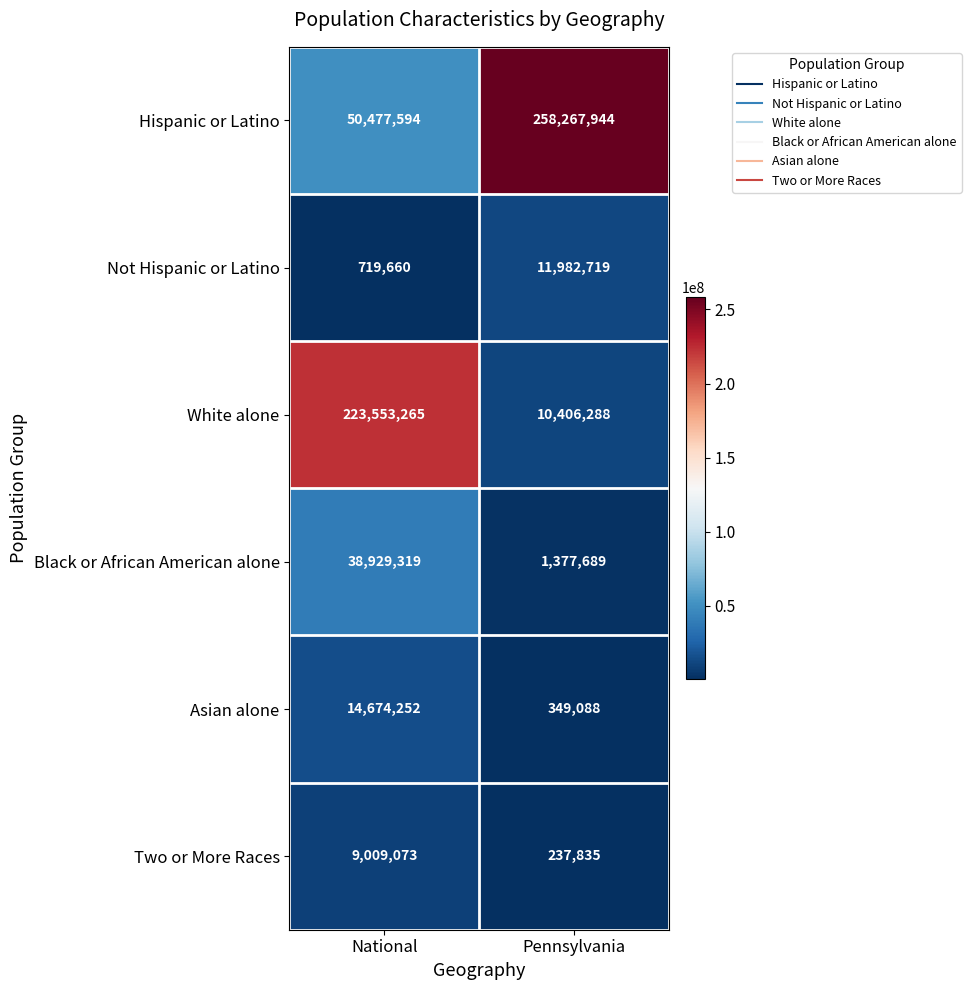

Rank the categories by Asian alone value from lowest to highest.

Pennsylvania, National